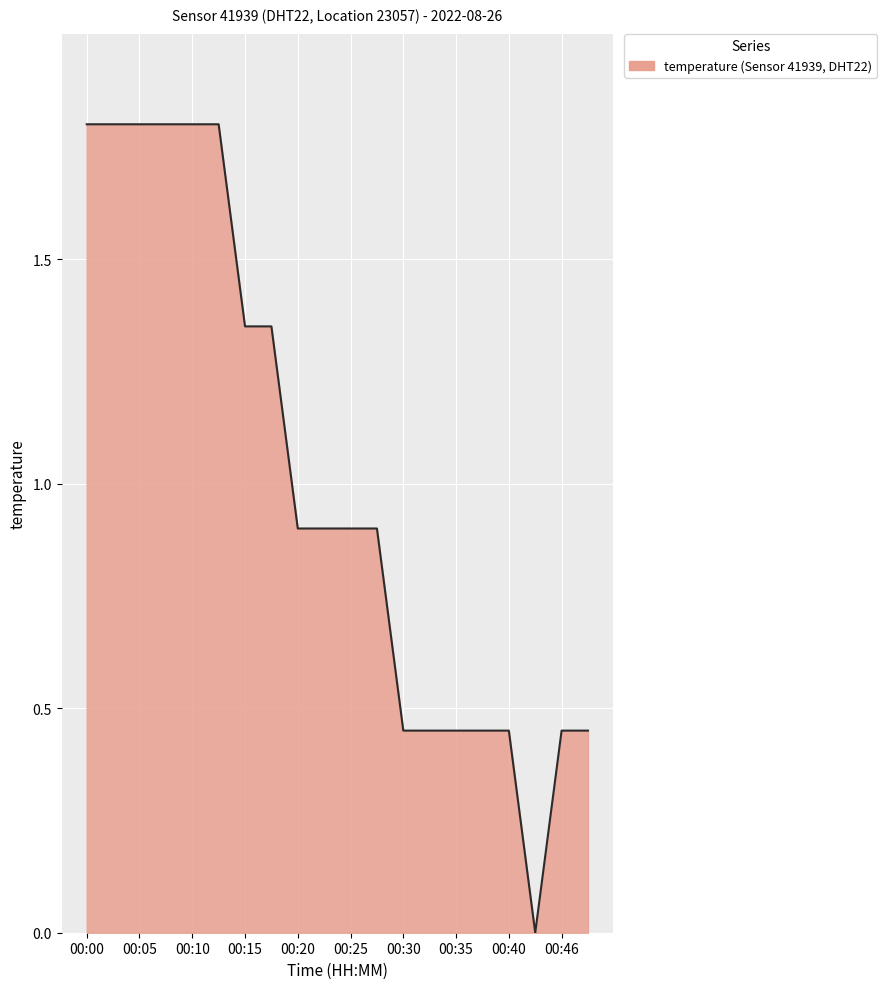

What is the difference between the maximum and minimum values?

1.8